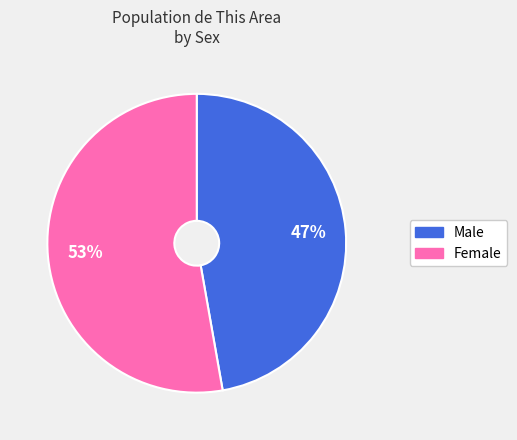

Count the number of slices in the pie.

2